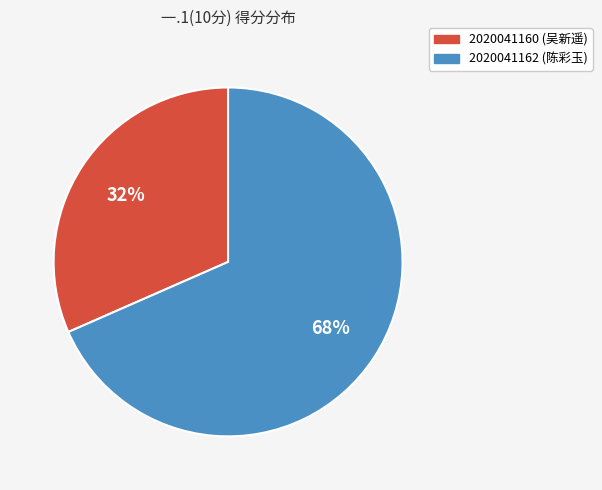

To the nearest percent, what is the average slice percentage?

50%